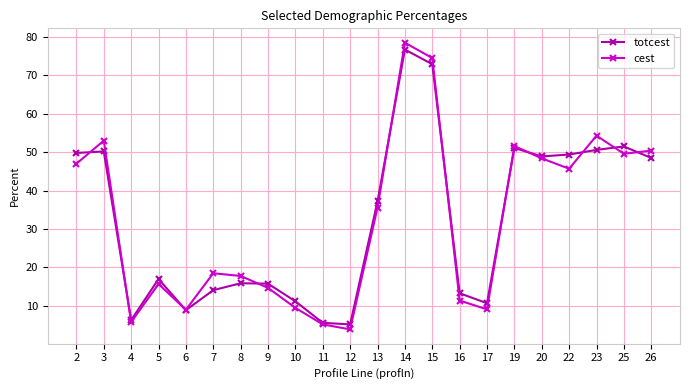

What is the sum of all cest values?

709.2